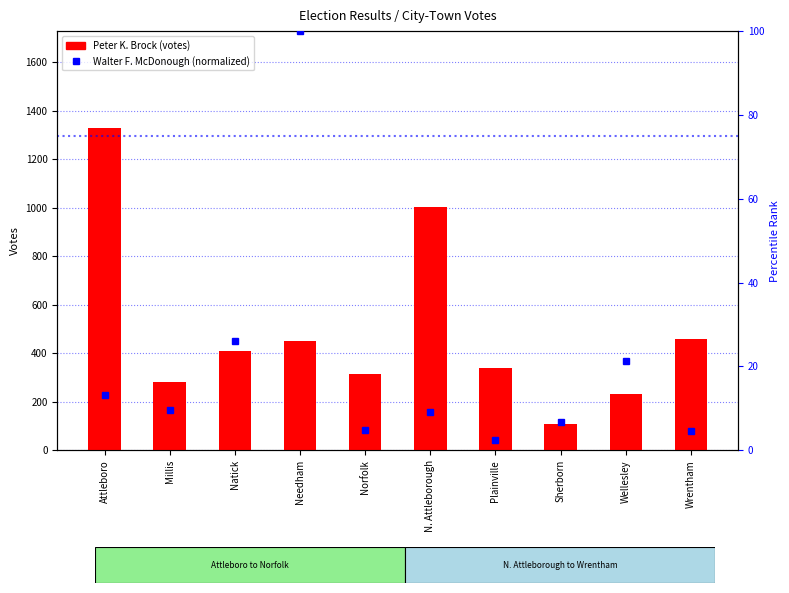

The Walter F. McDonough (normalized) series shows 130.4 at Needham. True or false?

False